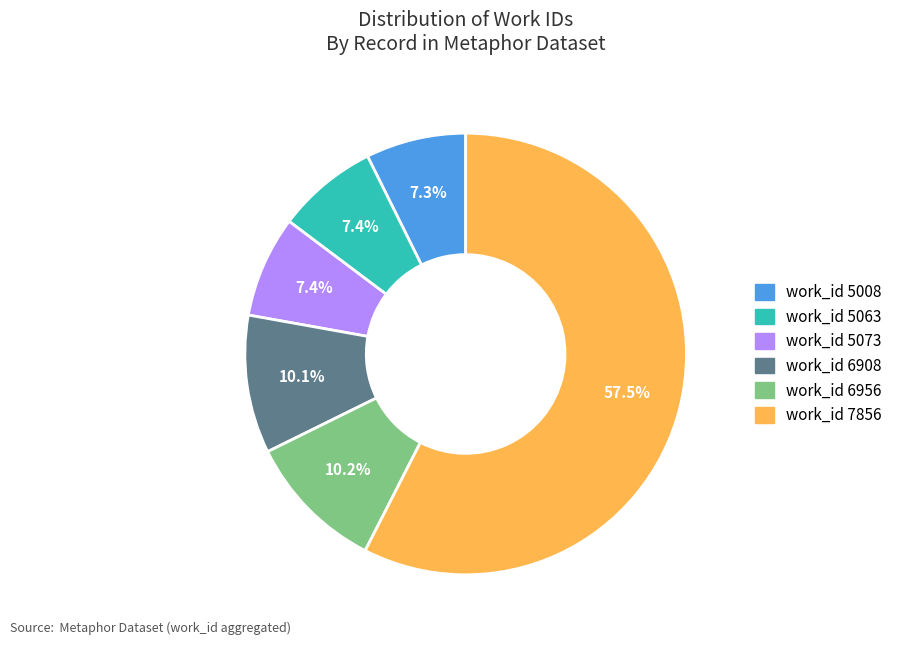

Approximately how many times larger is the value at work_id 5073 compared to work_id 5008?

1.0